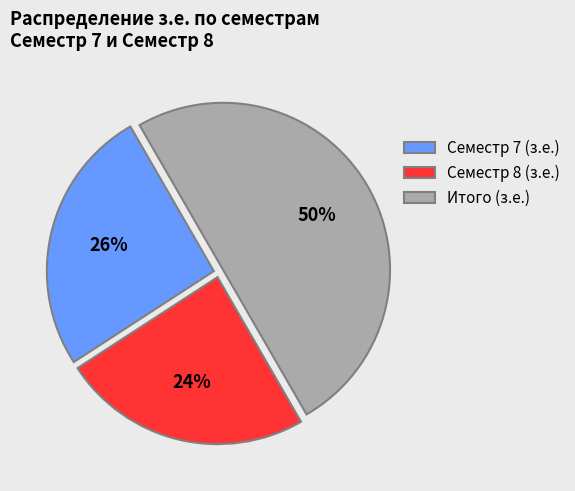

How many segments does this pie chart have?

3